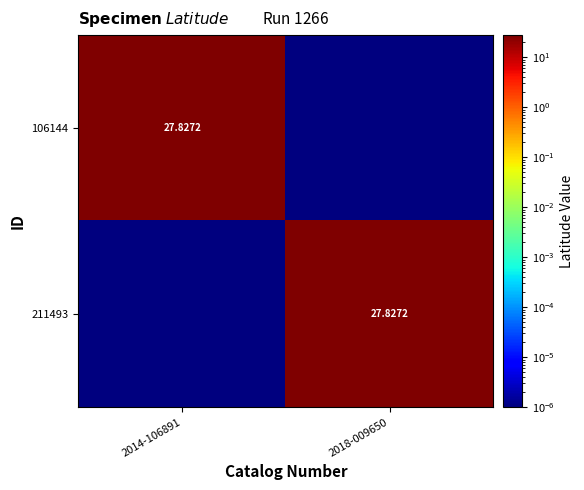

List the series in order of their peak value, highest first.

211493, 106144